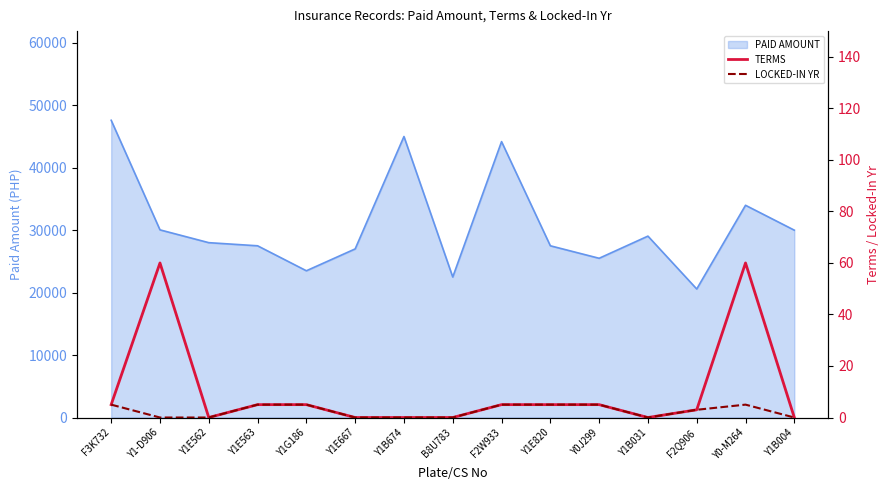

True or false: TERMS has a value of 30 at Y1B031.

False